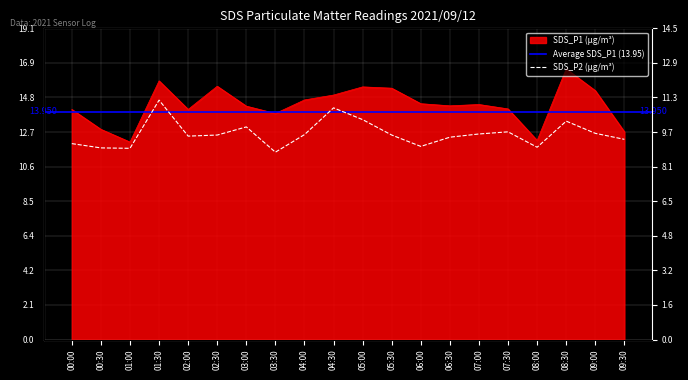

What is the minimum value shown in the chart?

8.8